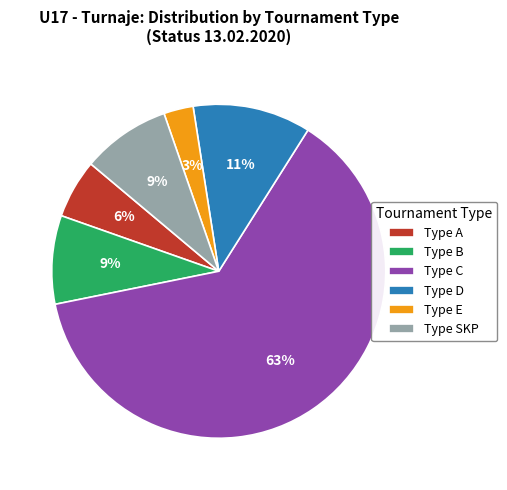

How many slices are in this pie chart?

6